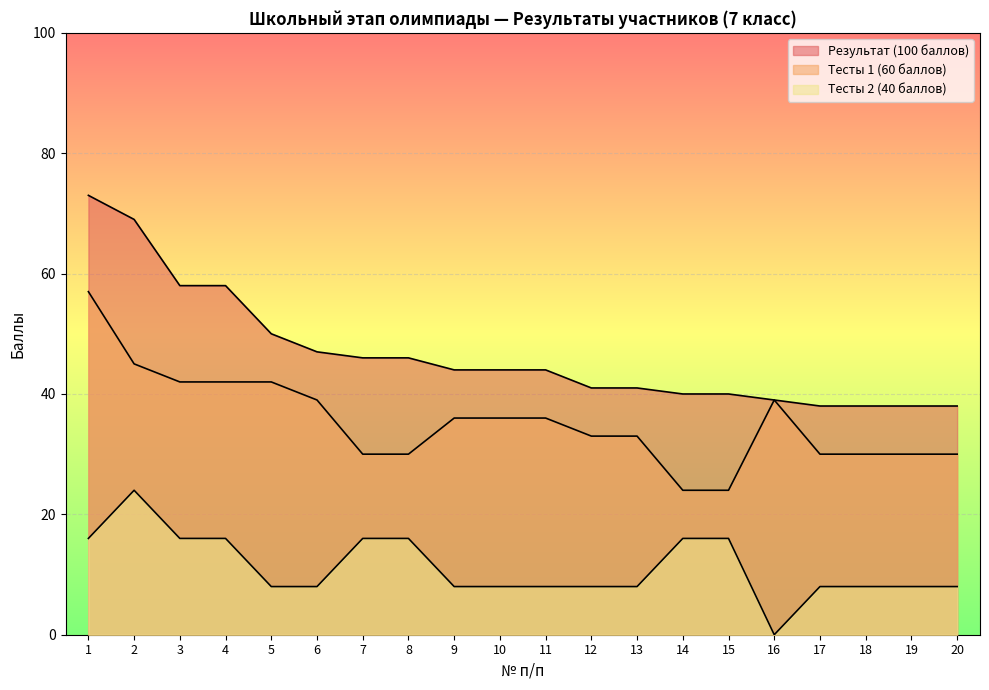

True or false: Тесты 1 (60 баллов) and Результат (100 баллов) intersect in this chart.

False